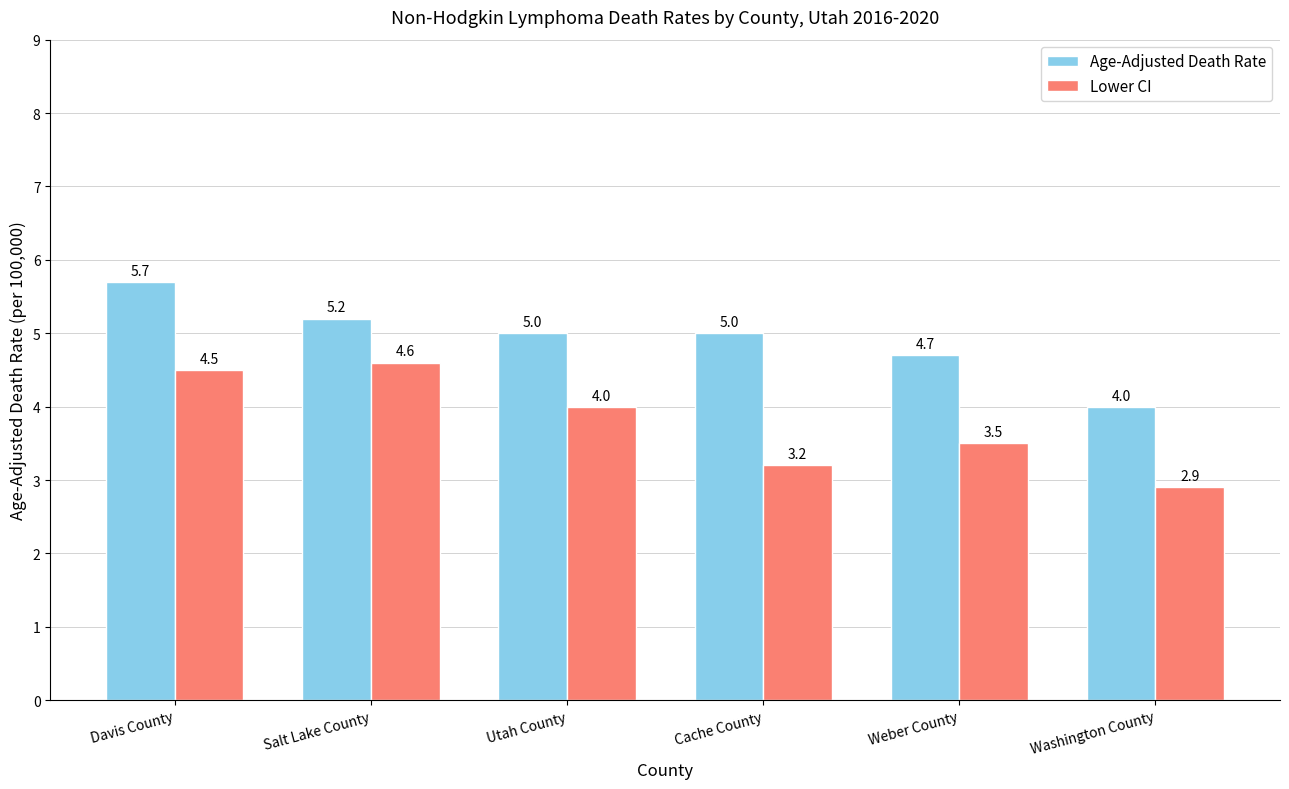

Reading right to left, extract all data points from this chart.

Age-Adjusted Death Rate: 4.0	4.7	5.0	5.0	5.2	5.7
Lower CI: 2.9	3.5	3.2	4.0	4.6	4.5